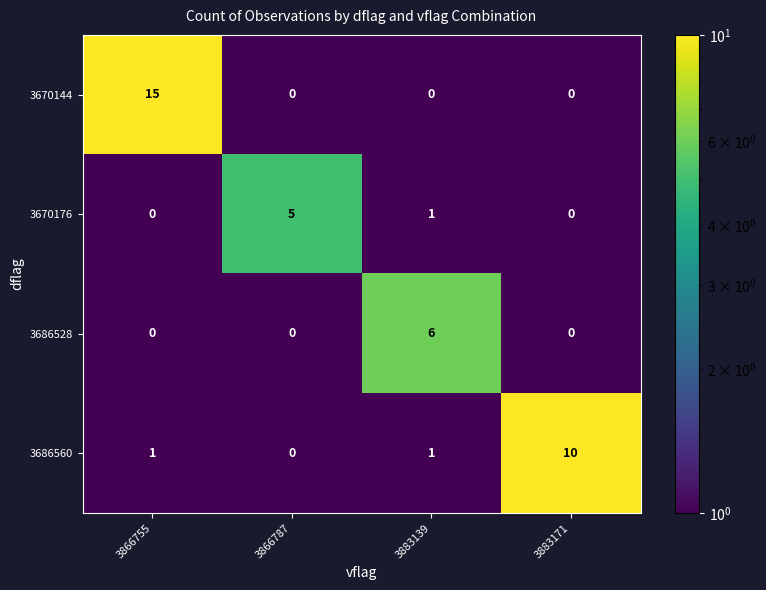

Count the 3686528 values in the range 0 to 6.

4